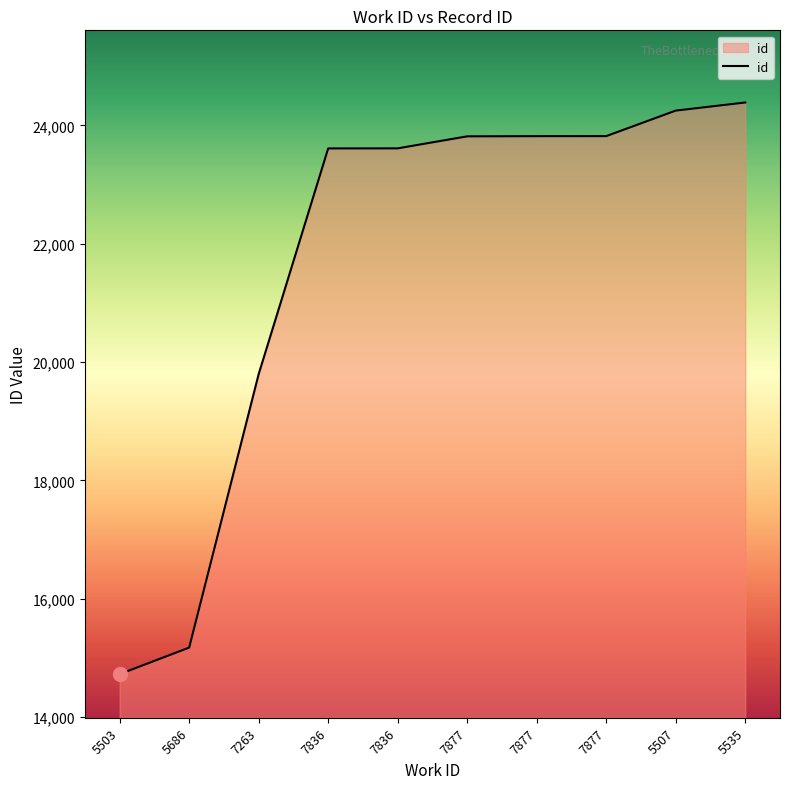

What is the difference between the maximum and minimum values?

9660